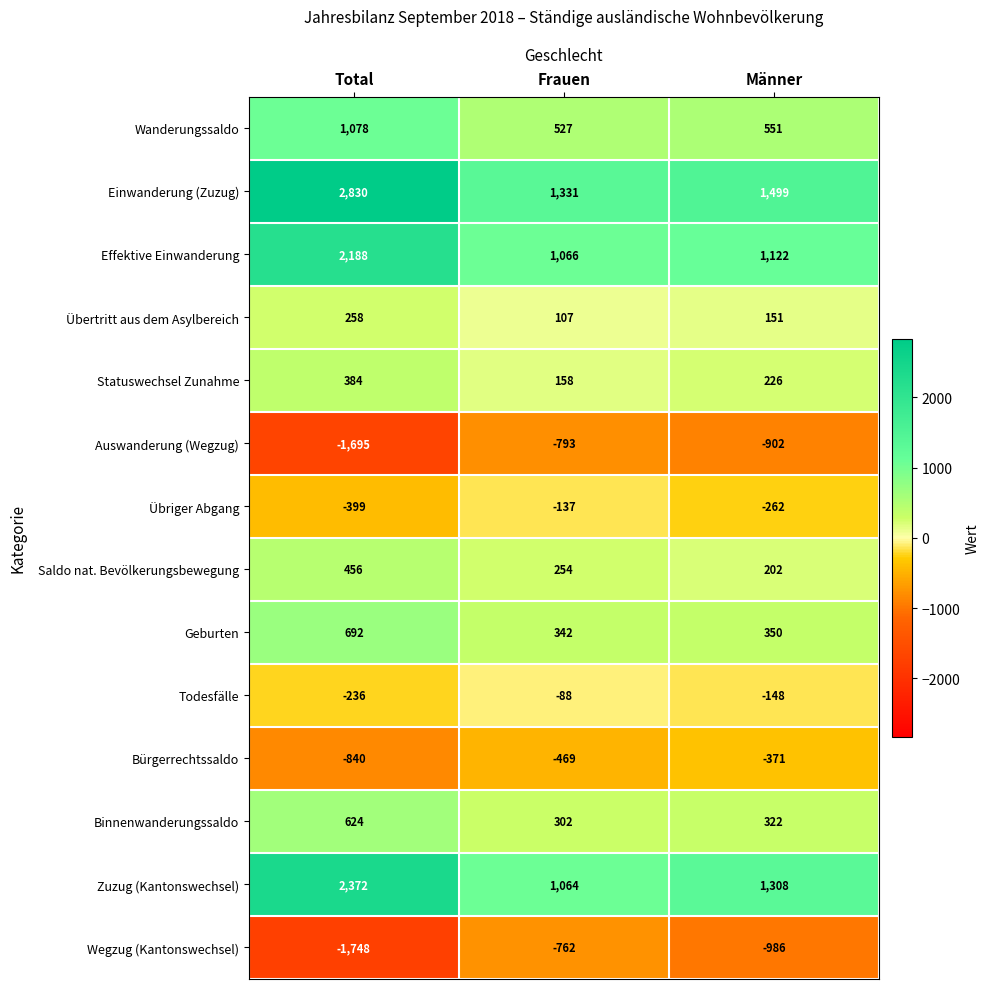

Rank the series by their maximum value, from highest to lowest.

Einwanderung (Zuzug), Zuzug (Kantonswechsel), Effektive Einwanderung, Wanderungssaldo, Geburten, Binnenwanderungssaldo, Saldo nat. Bevölkerungsbewegung, Statuswechsel Zunahme, Übertritt aus dem Asylbereich, Todesfälle, Übriger Abgang, Bürgerrechtssaldo, Wegzug (Kantonswechsel), Auswanderung (Wegzug)